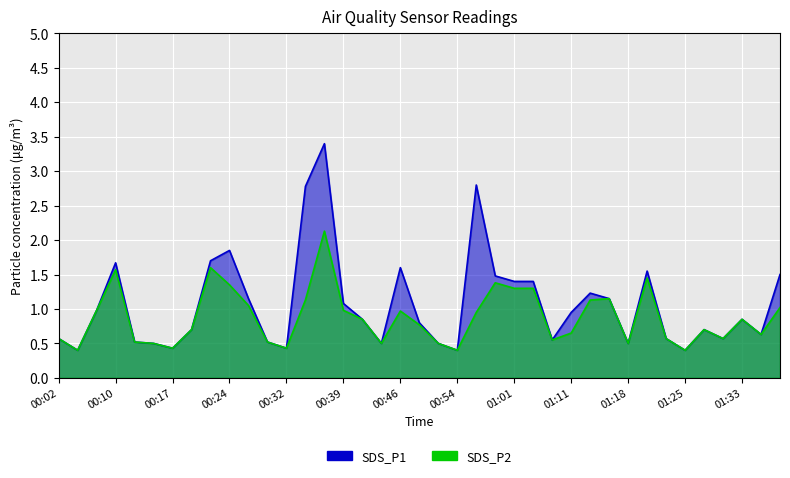

True or false: SDS_P1 and SDS_P2 intersect in this chart.

False